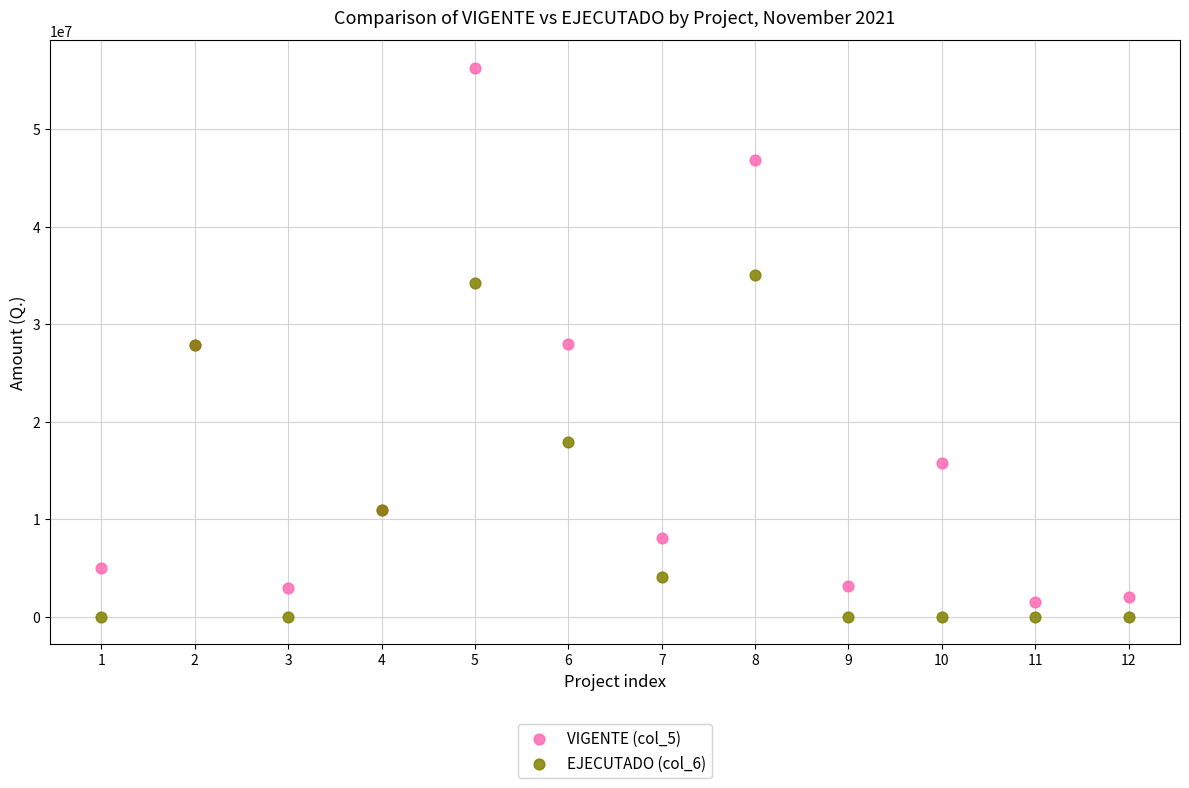

Which series has the largest Y range (max minus min)?

VIGENTE (col_5)